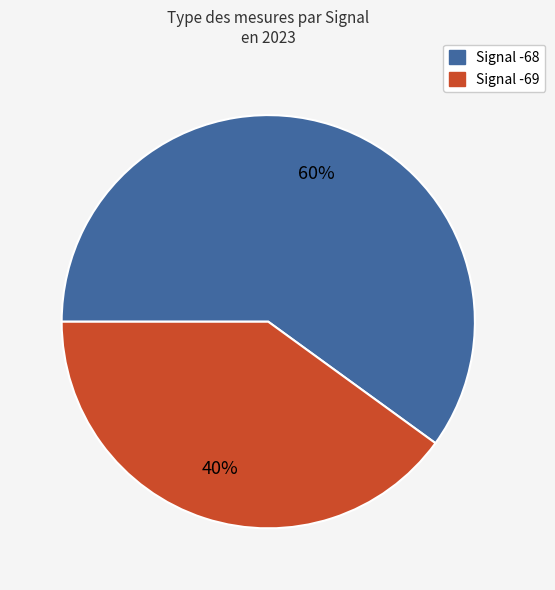

Is there a majority slice in this chart?

Yes